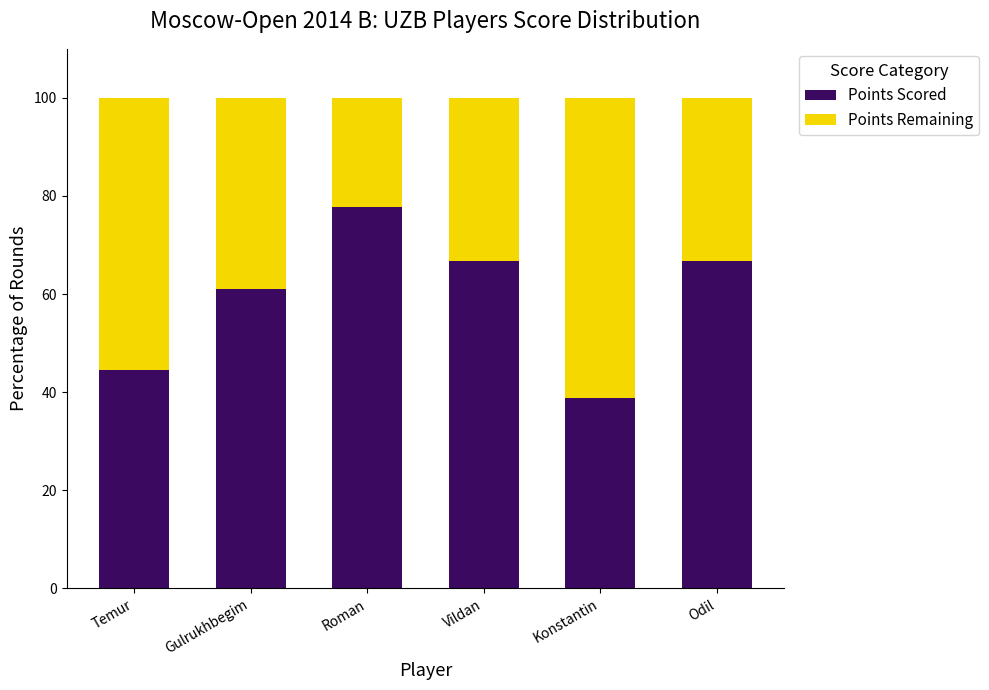

The Points Scored series shows 66.7 at Odil. True or false?

True